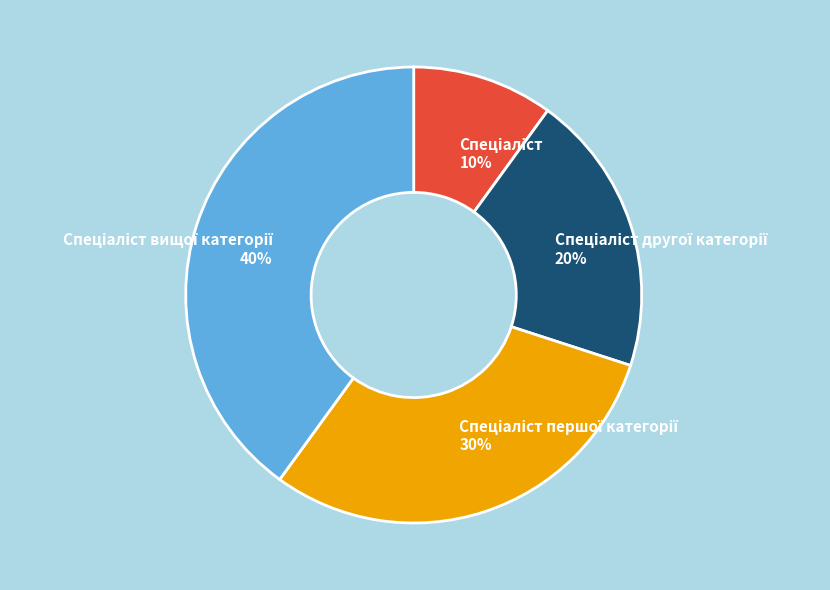

To the nearest percent, what is the average slice percentage?

25%